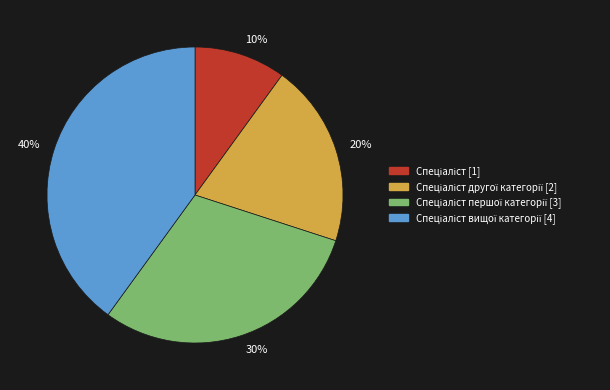

To the nearest percent, what is the difference between the largest and smallest slice percentages?

30%